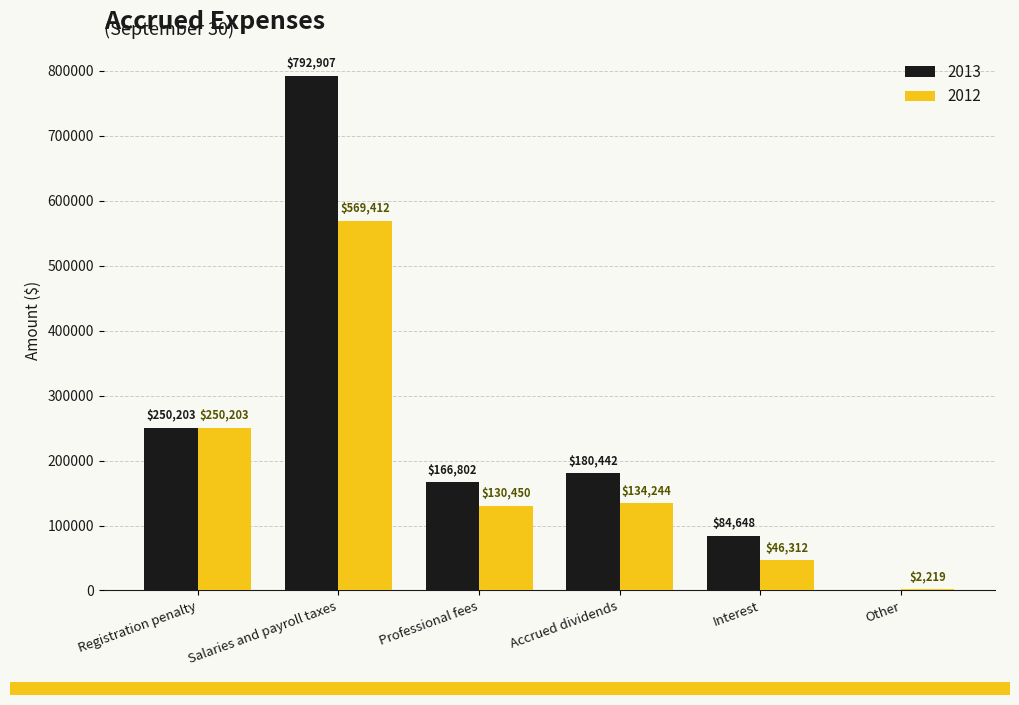

What is the difference between the 2012 values at Professional fees and Other?

128231